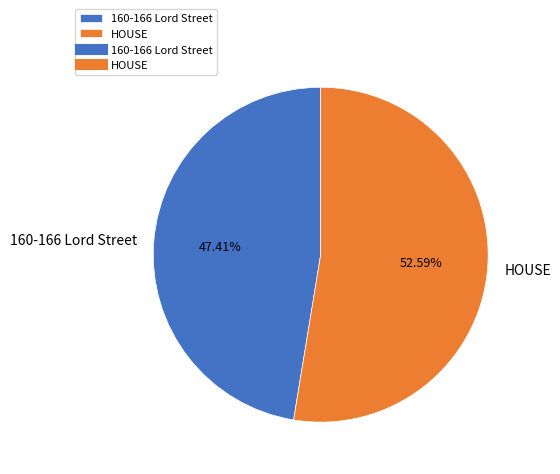

Which slice represents more than half of the pie?

HOUSE